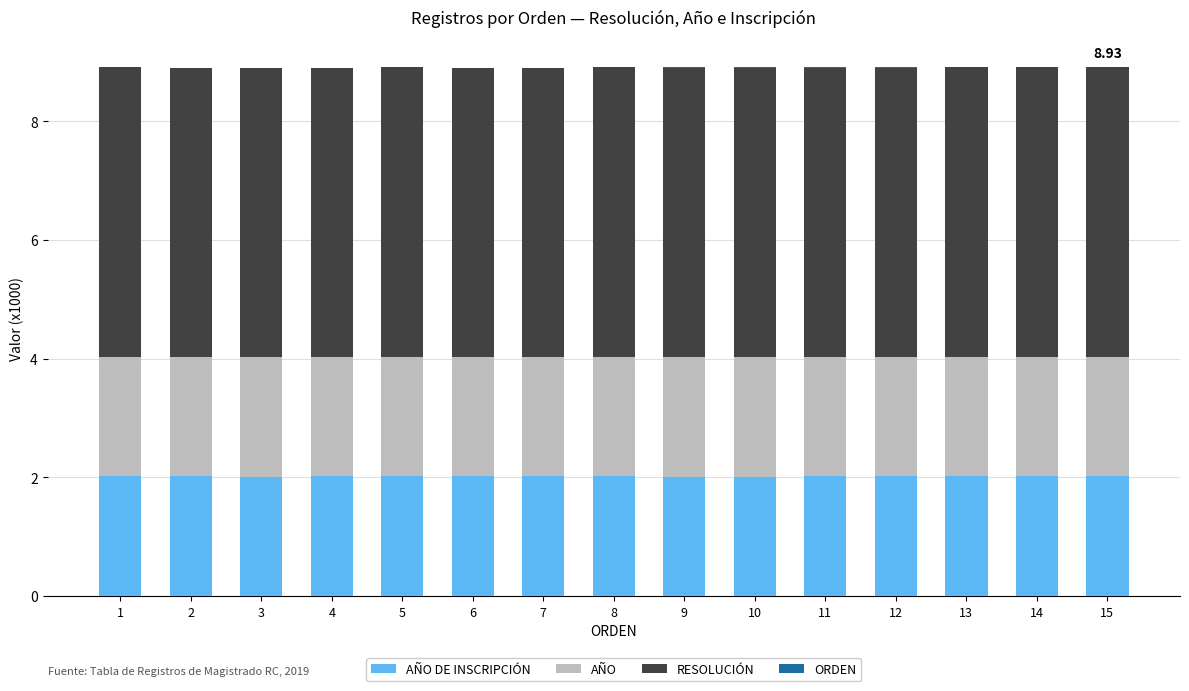

Is it true that AÑO DE INSCRIPCIÓN equals 2.0 at 13?

True